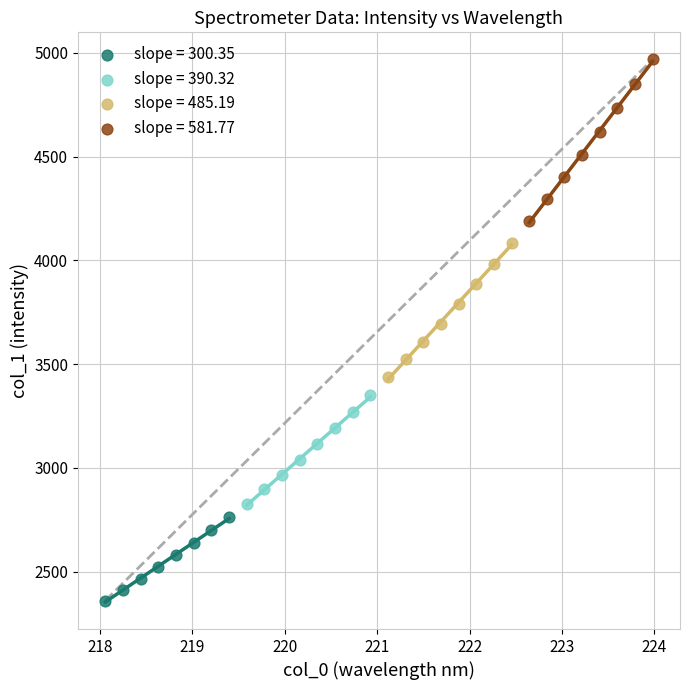

Which series contains the highest Y value?

slope = 581.77